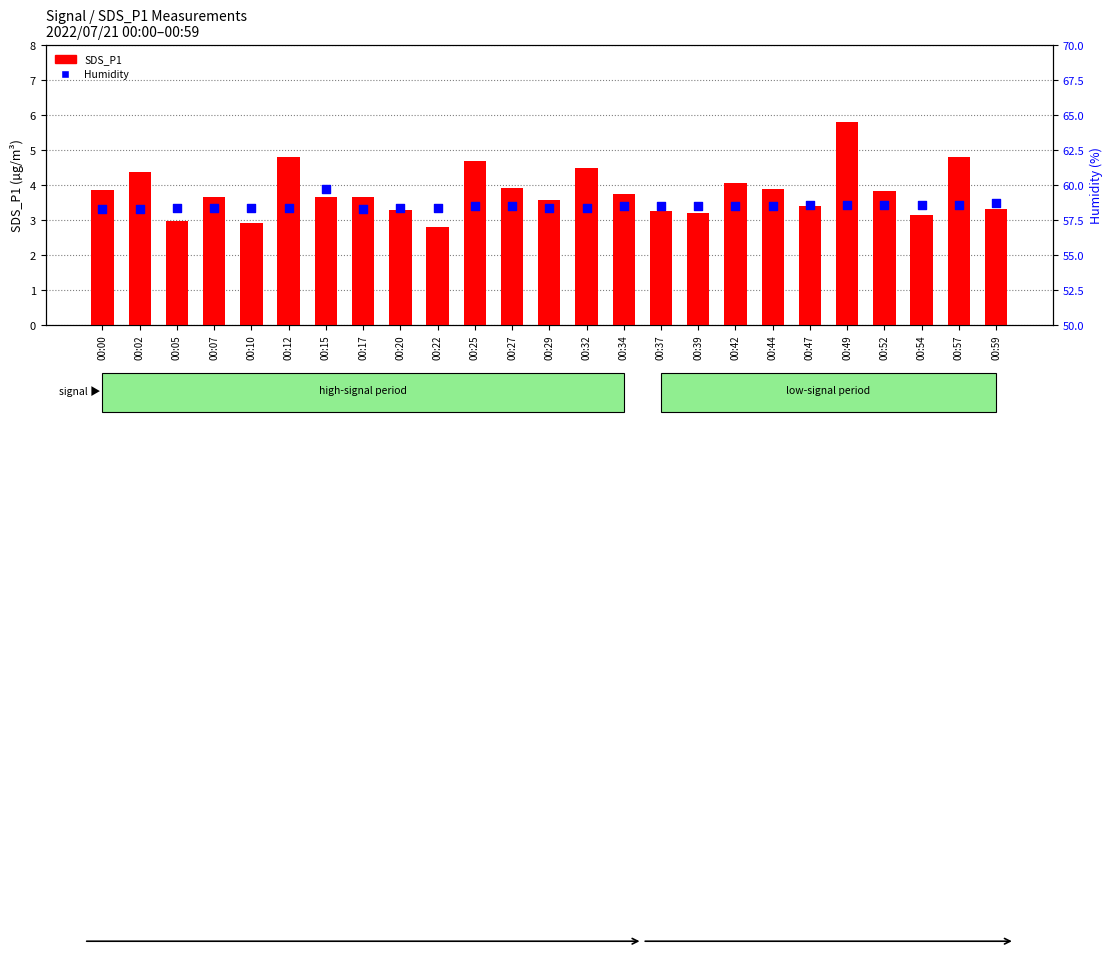

What is the total value across all series at 00:42?

62.6